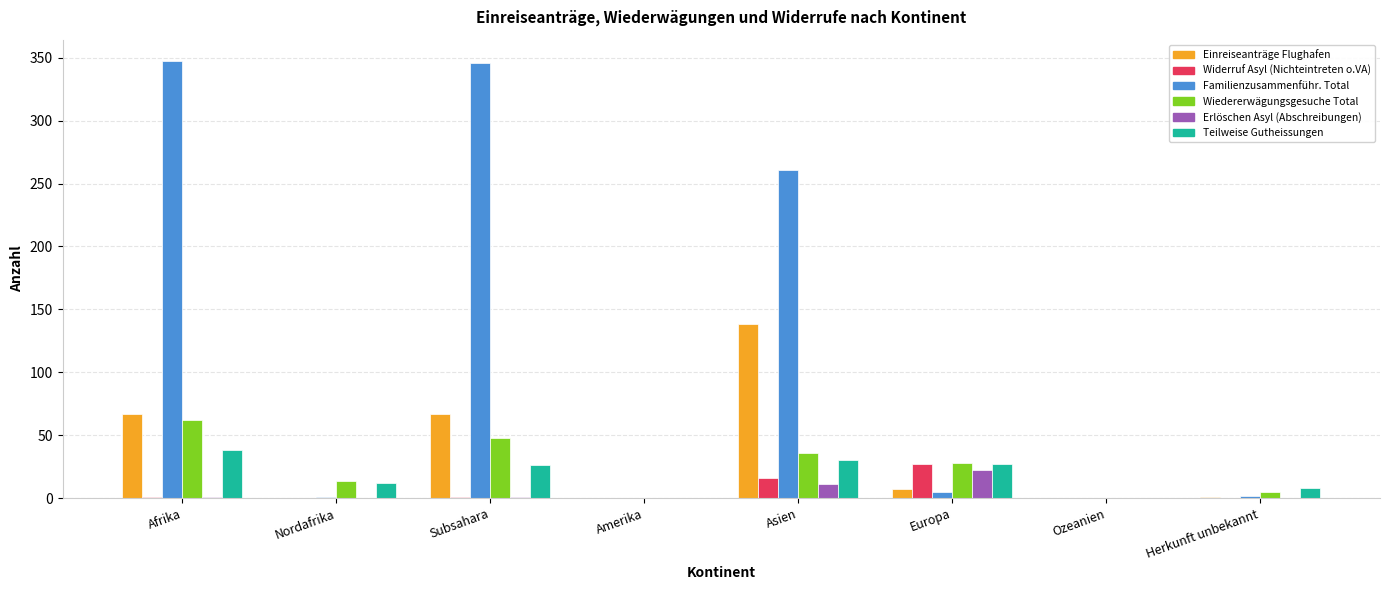

What is the maximum value shown in the chart?

347